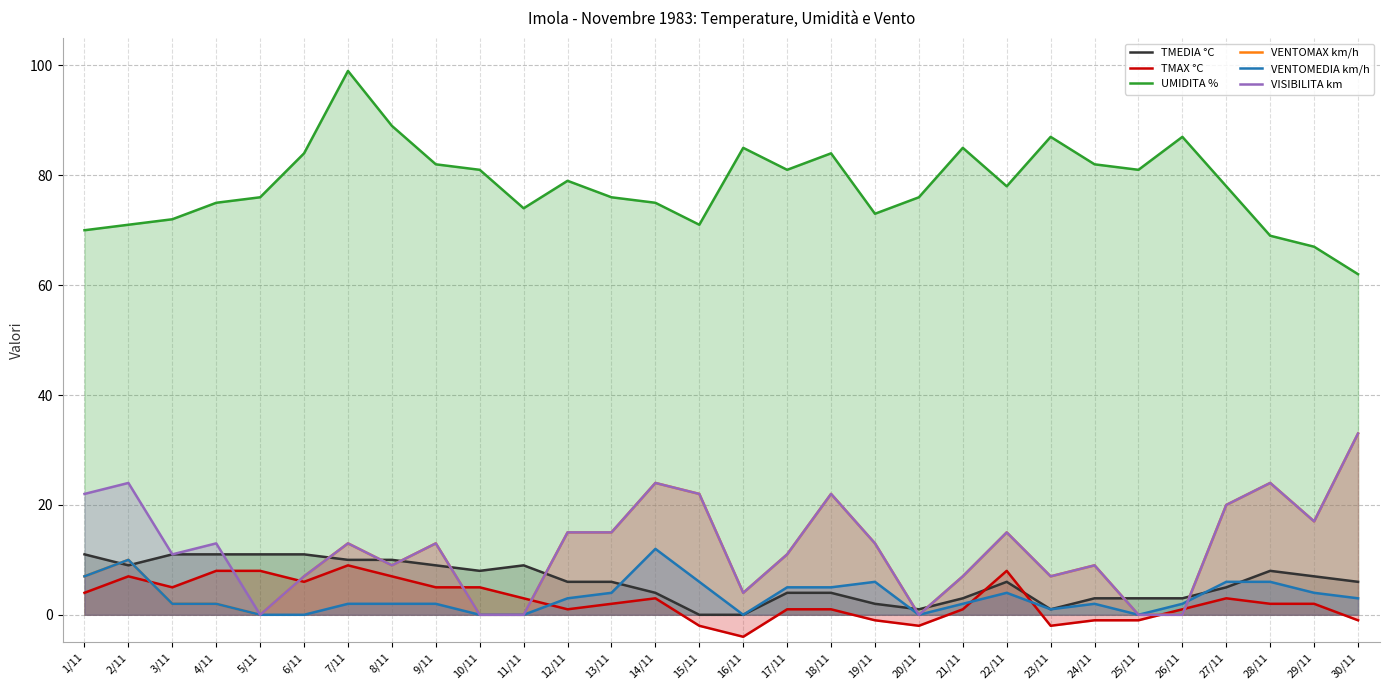

At which label does TMAX °C reach its minimum?

16/11